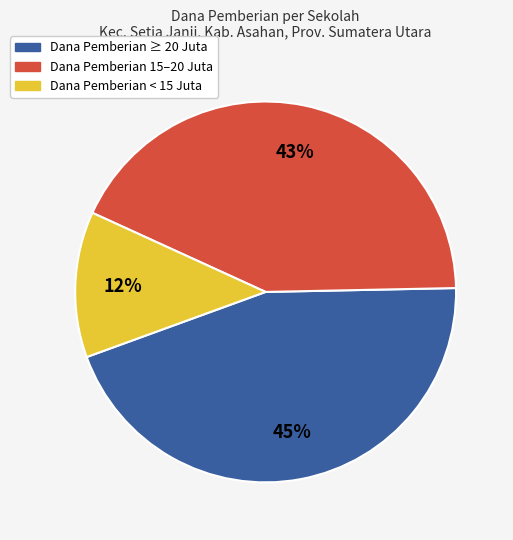

To the nearest percent, what is the average slice percentage?

33%